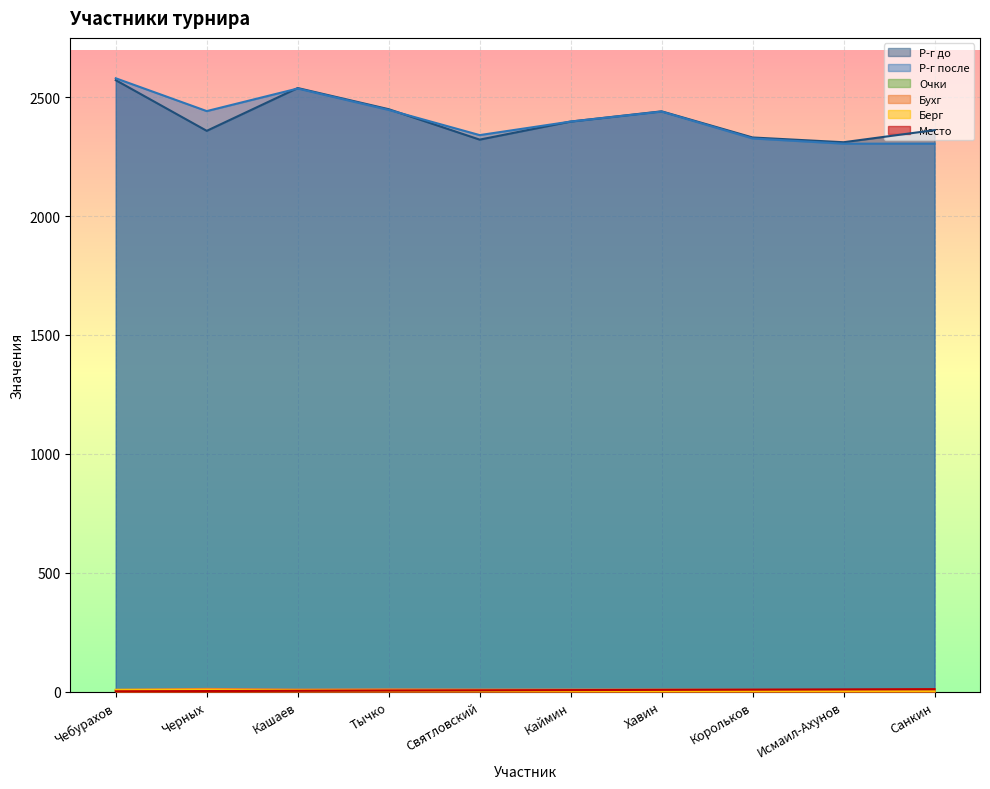

How many values in the Р-г до series exceed 2398?

4